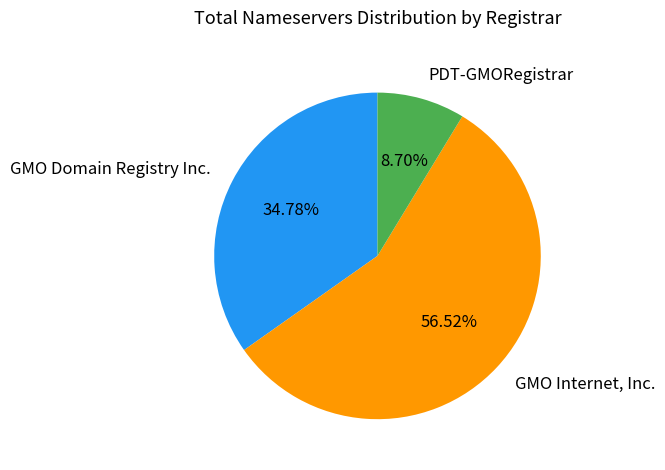

Do PDT-GMORegistrar and GMO Internet, Inc. together represent more than half of the pie?

Yes